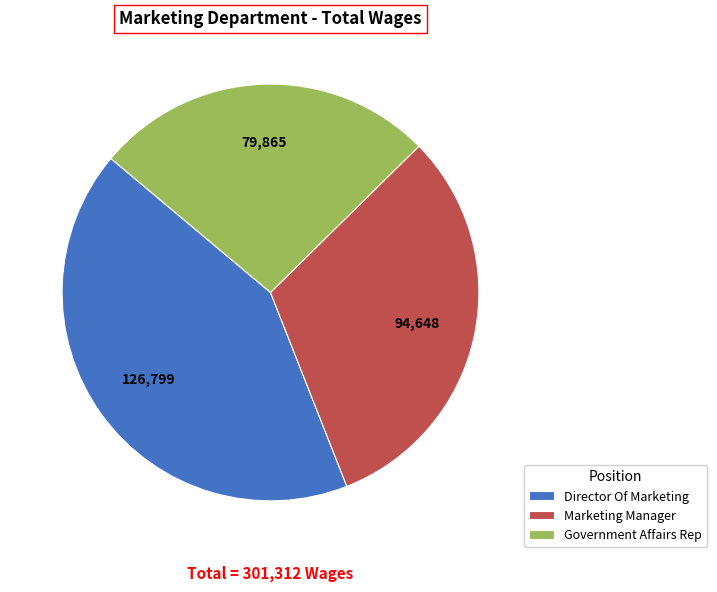

Is the sum of Government Affairs Rep and Director Of Marketing greater than half?

Yes